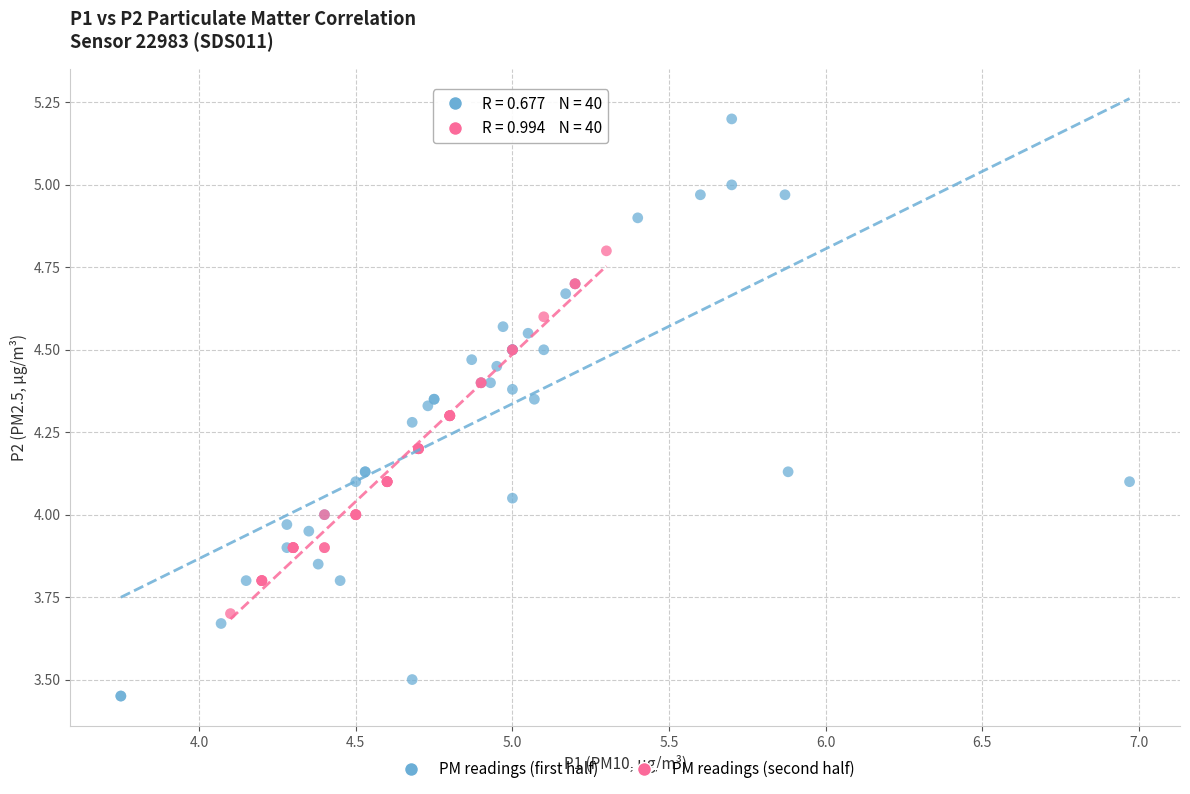

Which series contains the highest Y value?

PM readings (first half)